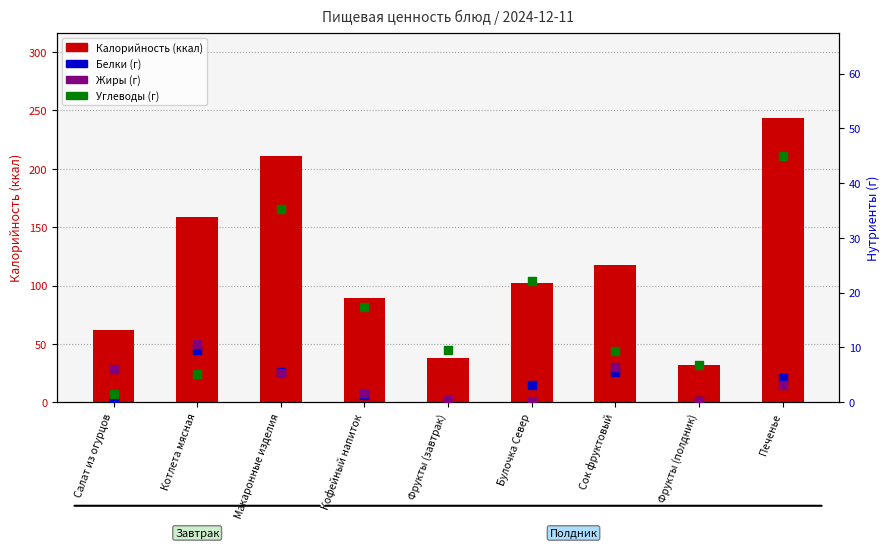

Which series contains the highest Y value?

Калорийность (ккал)